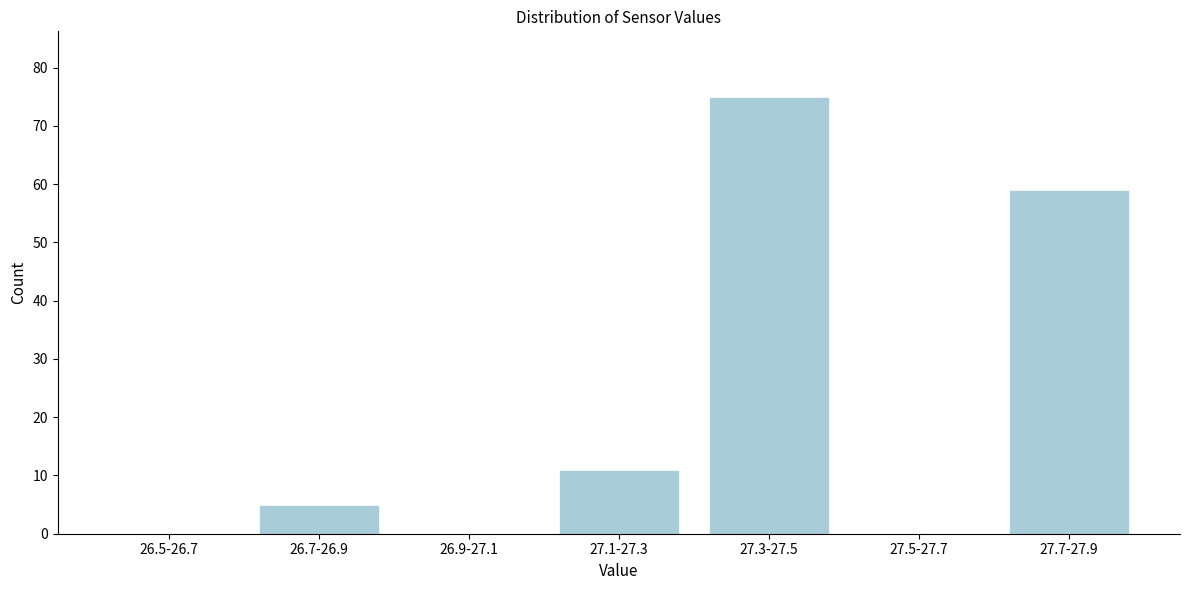

Reading right to left, extract all data points from this chart.

27.7-27.9=59	27.5-27.7=0	27.3-27.5=75	27.1-27.3=11	26.9-27.1=0	26.7-26.9=5	26.5-26.7=0